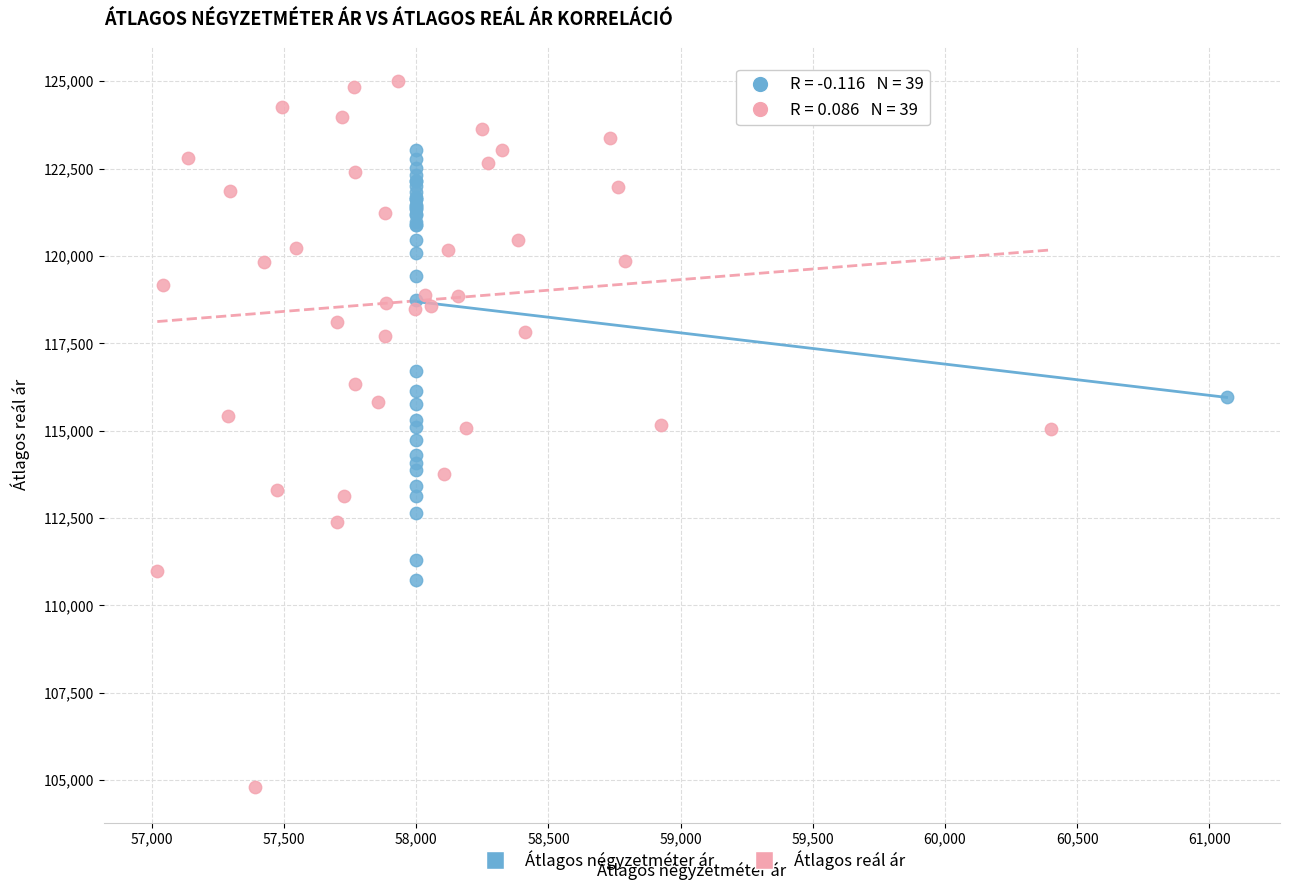

Which series reaches the maximum Y coordinate?

Átlagos reál ár